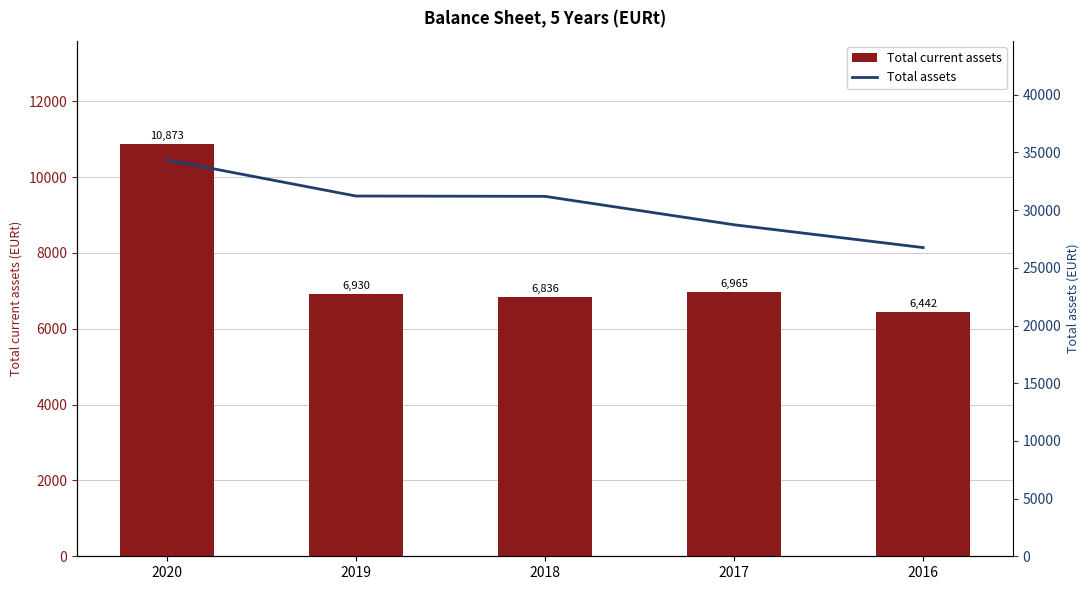

At which category does the chart reach its peak across all series?

2020